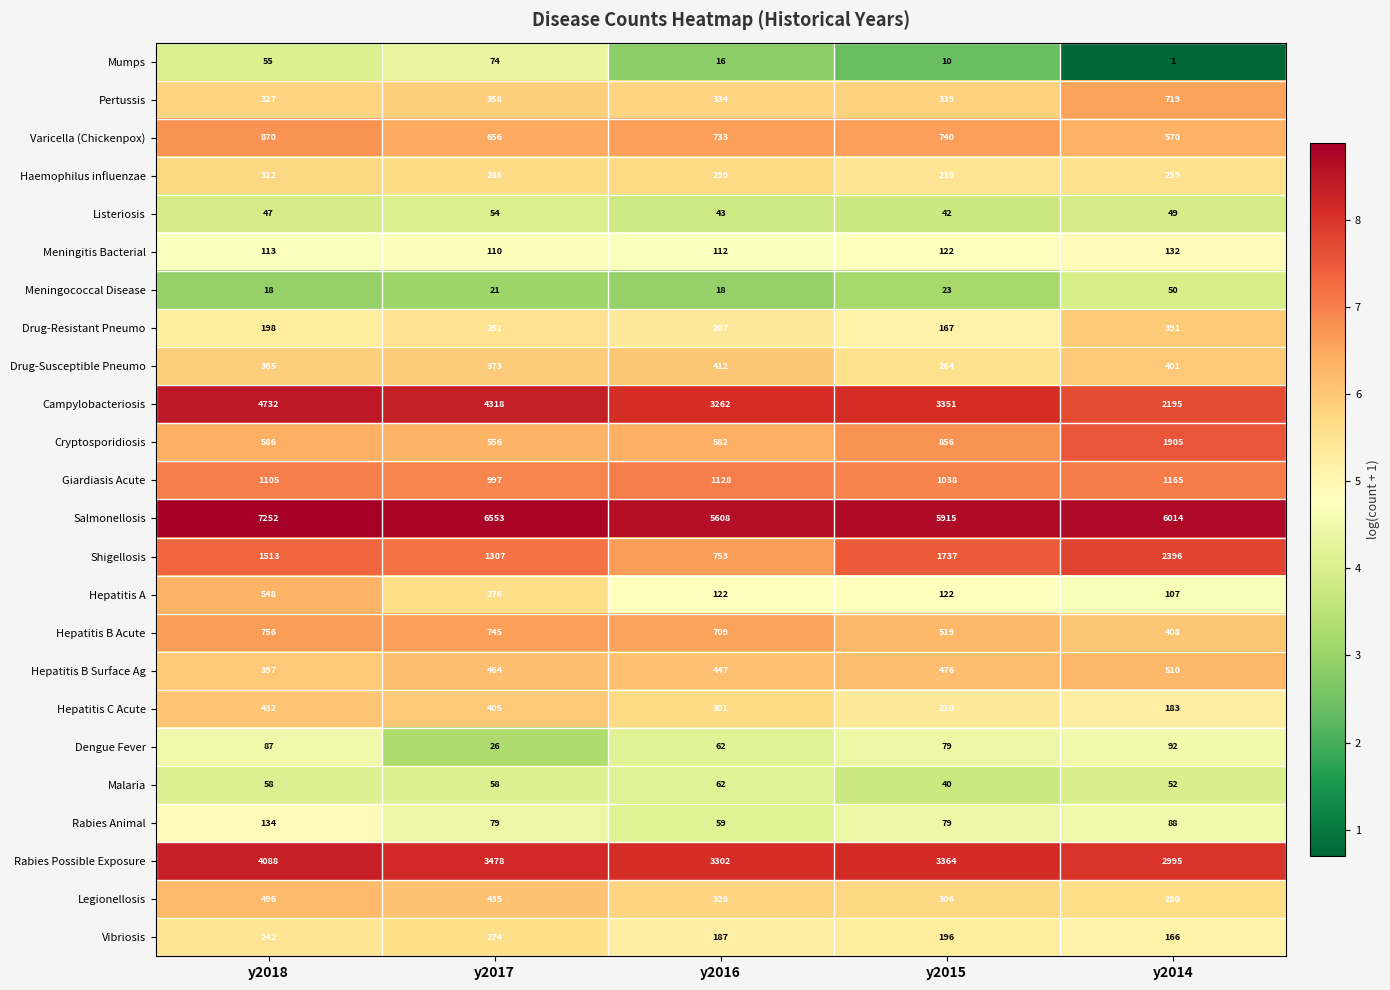

At which label is Dengue Fever closest to 59?

y2016